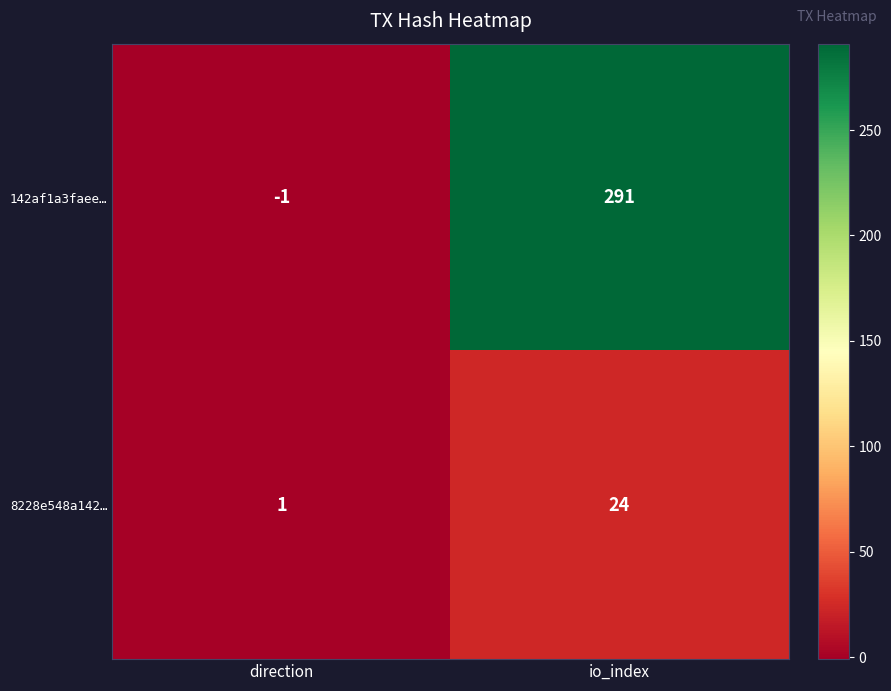

Reading left to right, transcribe all the data shown in this chart.

142af1a3faee…: -1	291
8228e548a142…: 1	24